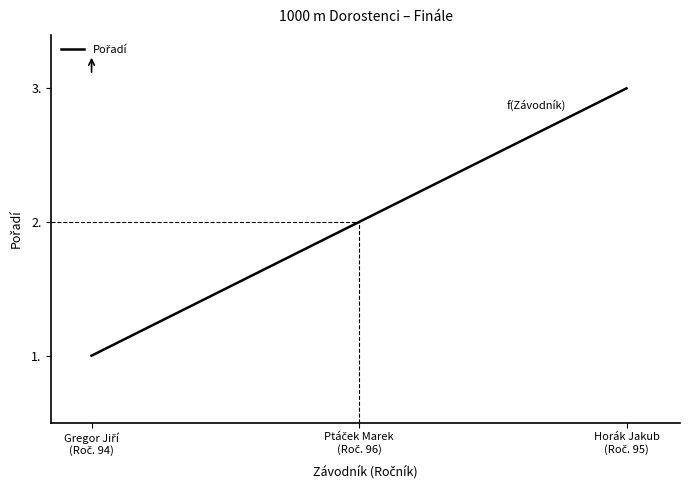

Is this an area chart (filled region under the line)?

No